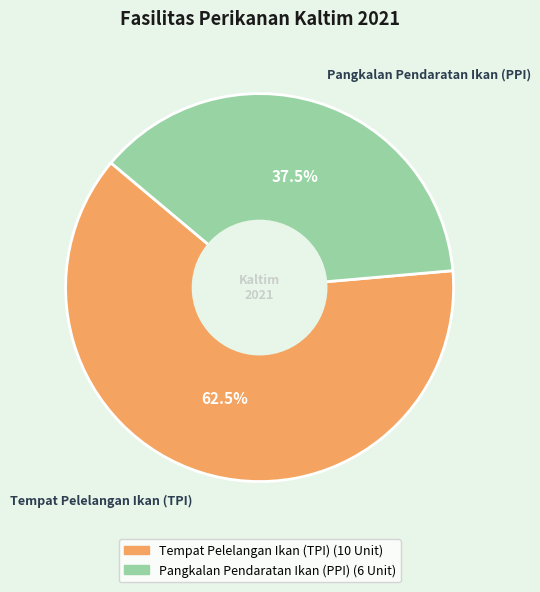

How many slices are in this pie chart?

2